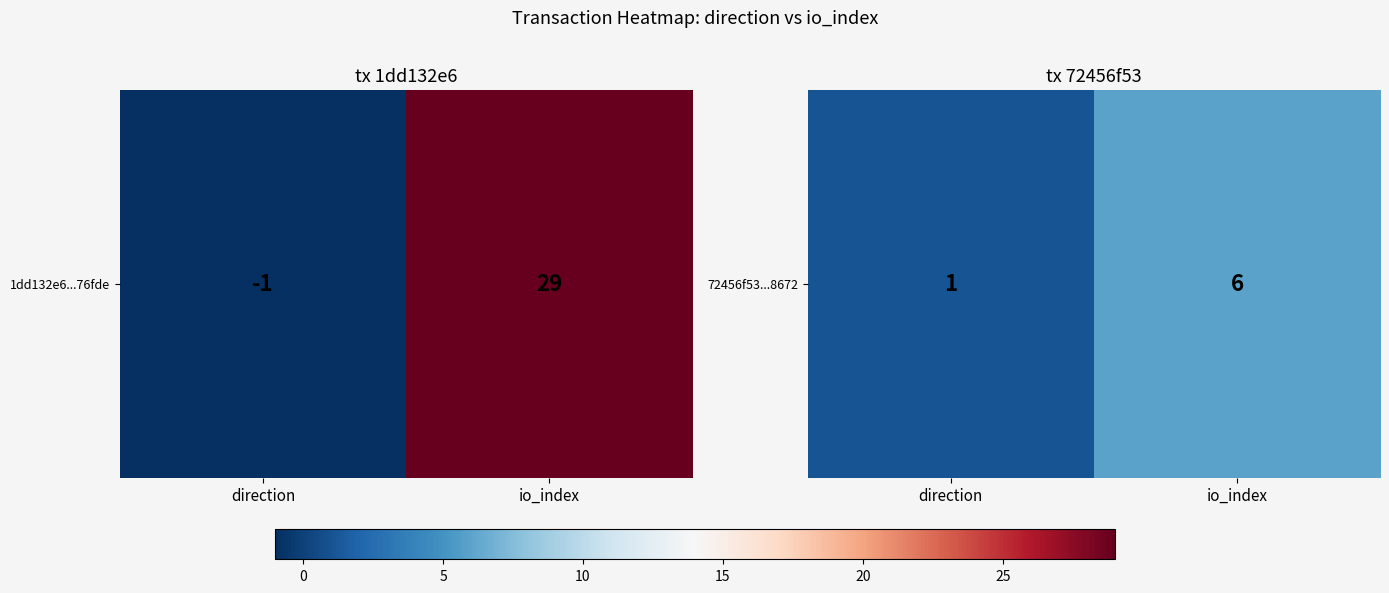

Rank the categories by value from lowest to highest.

direction, io_index